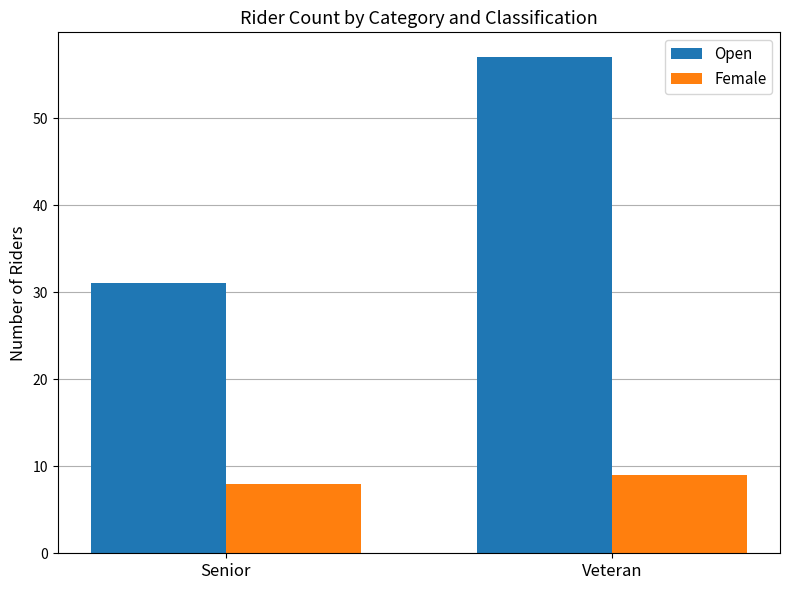

The value of Female at Veteran is 2. True or false?

False